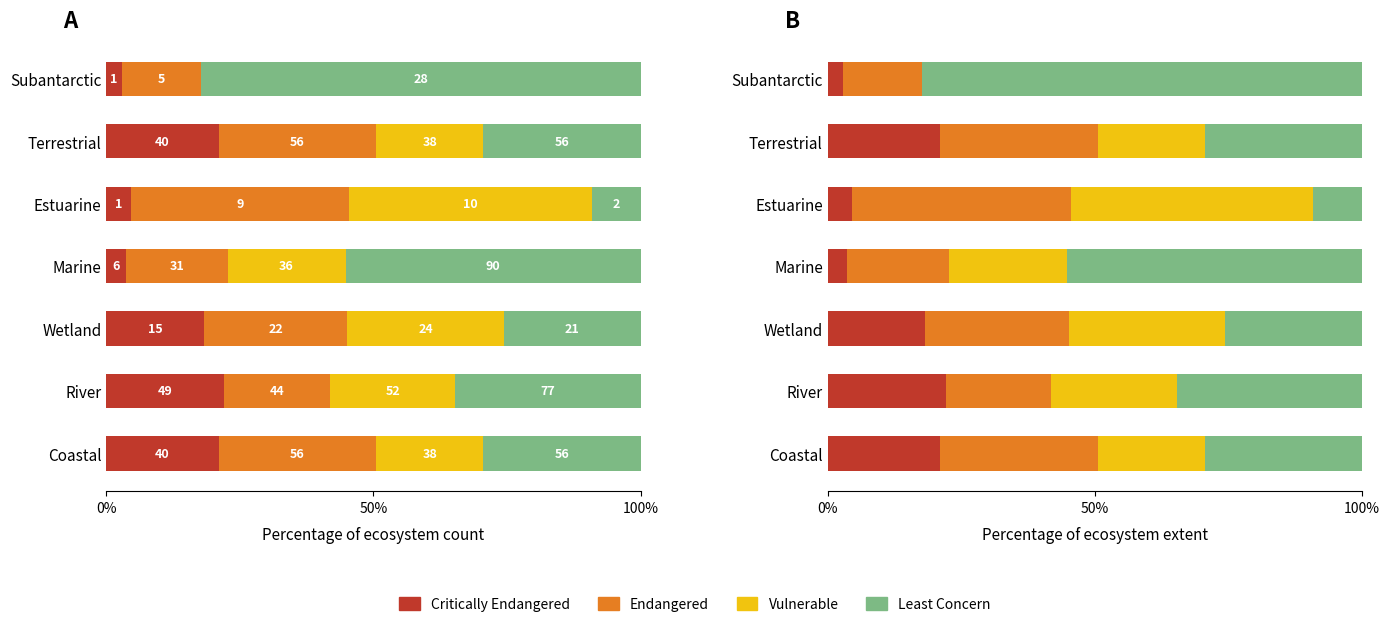

How many data points in Endangered are above 26?

4